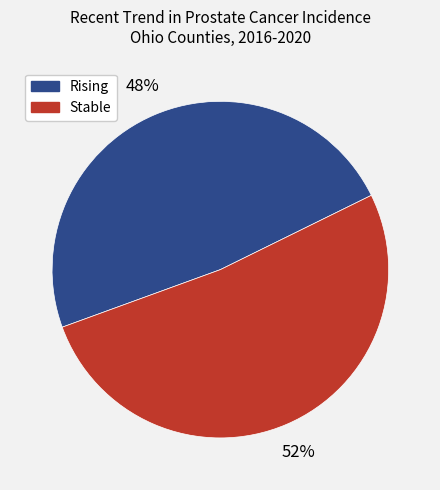

Is there any slice that represents more than half of the pie?

Yes